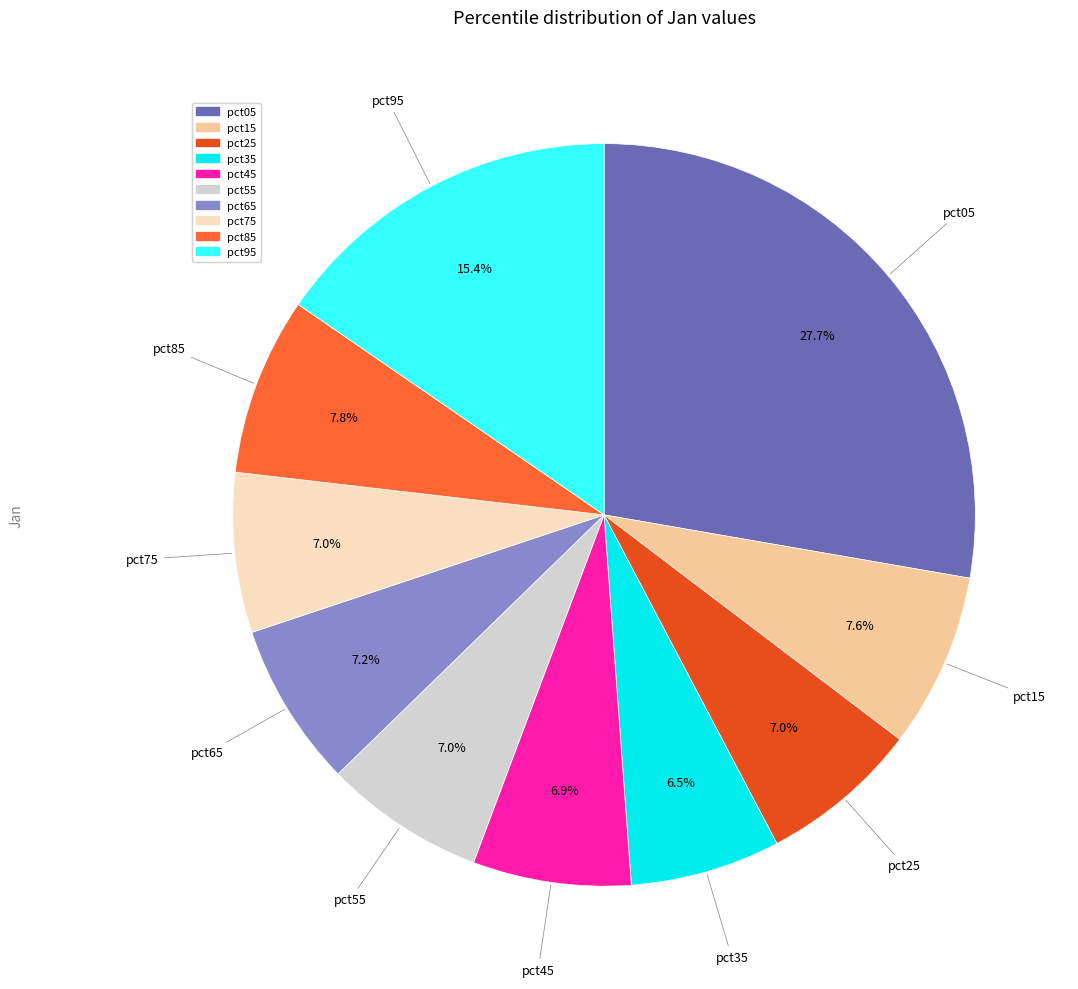

How many segments does this pie chart have?

10